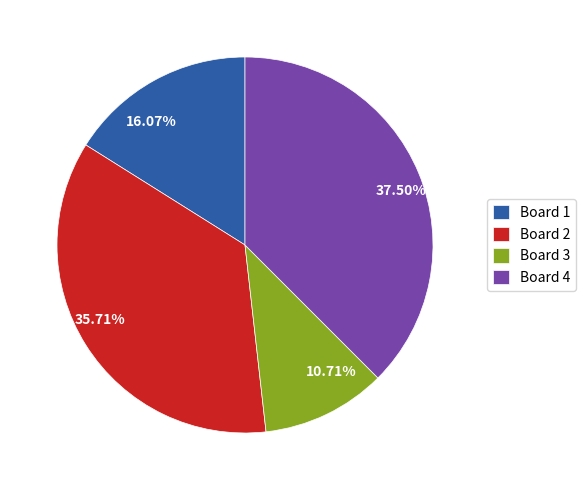

Does Board 2 account for over 50% of the chart?

No